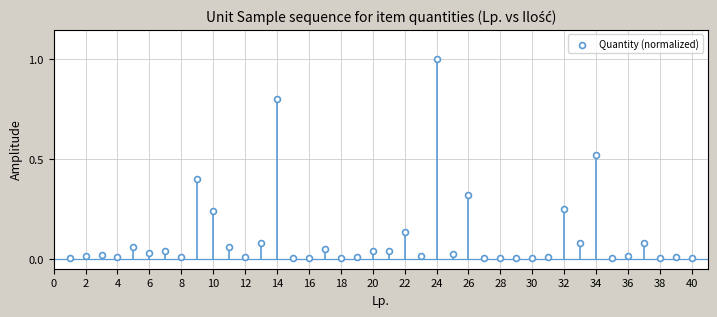

What is the range of Y values (max minus min)?

1.0